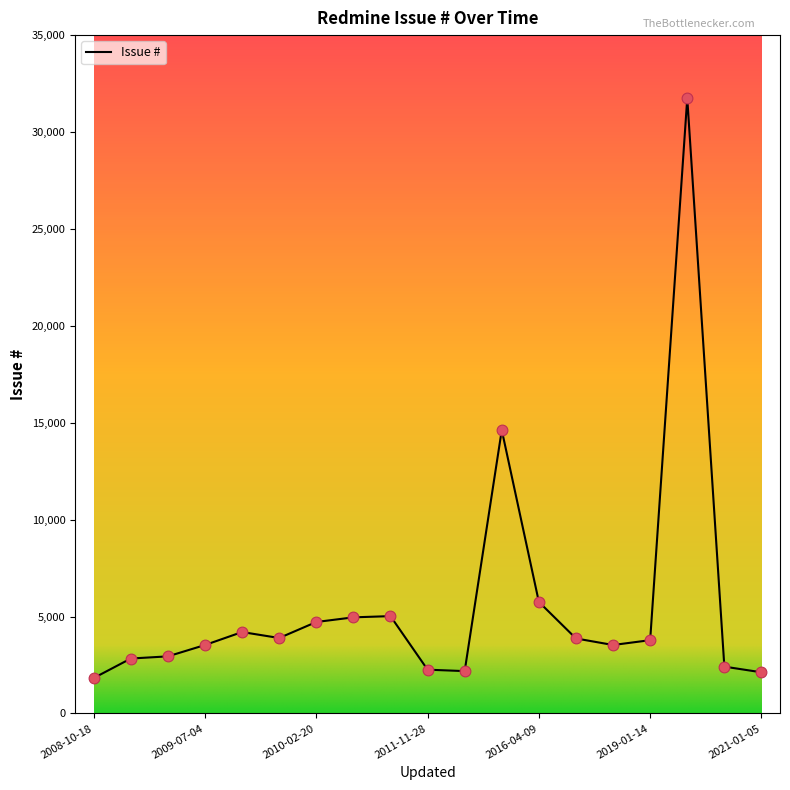

What is the smallest value displayed?

1826